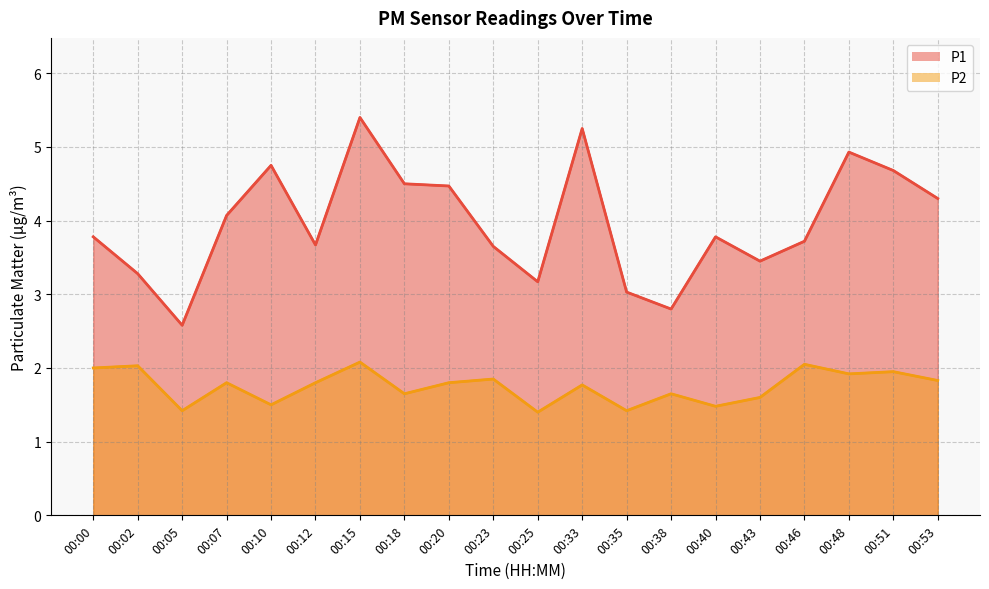

What is the value of the P1 point at the 12th from the left?

5.2